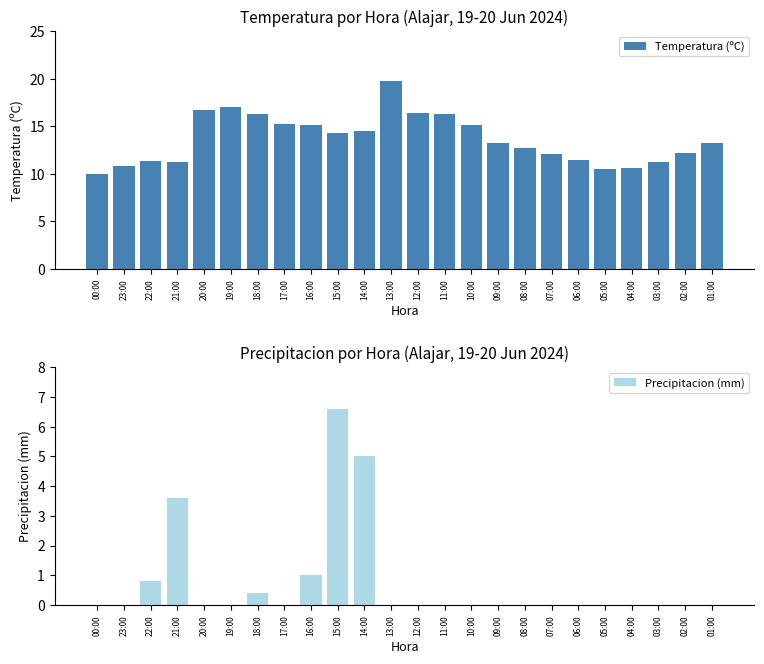

Which category has the highest value across all series?

13:00